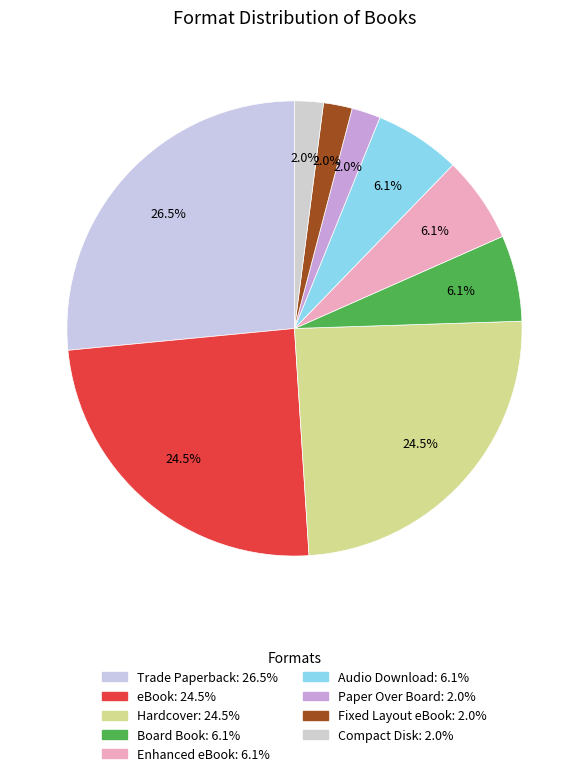

What portion of the pie excludes Audio Download?

93.9%